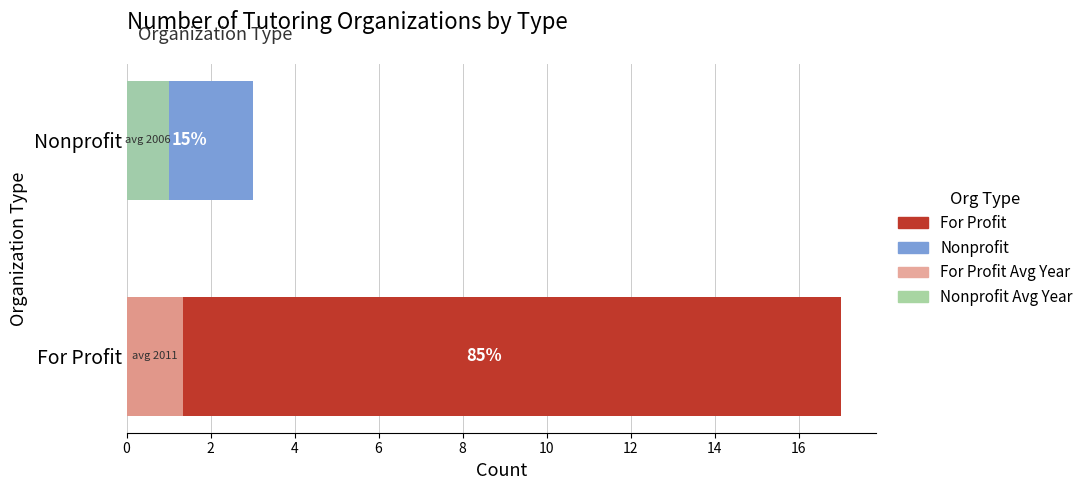

How many data points in Count are less than 17?

1